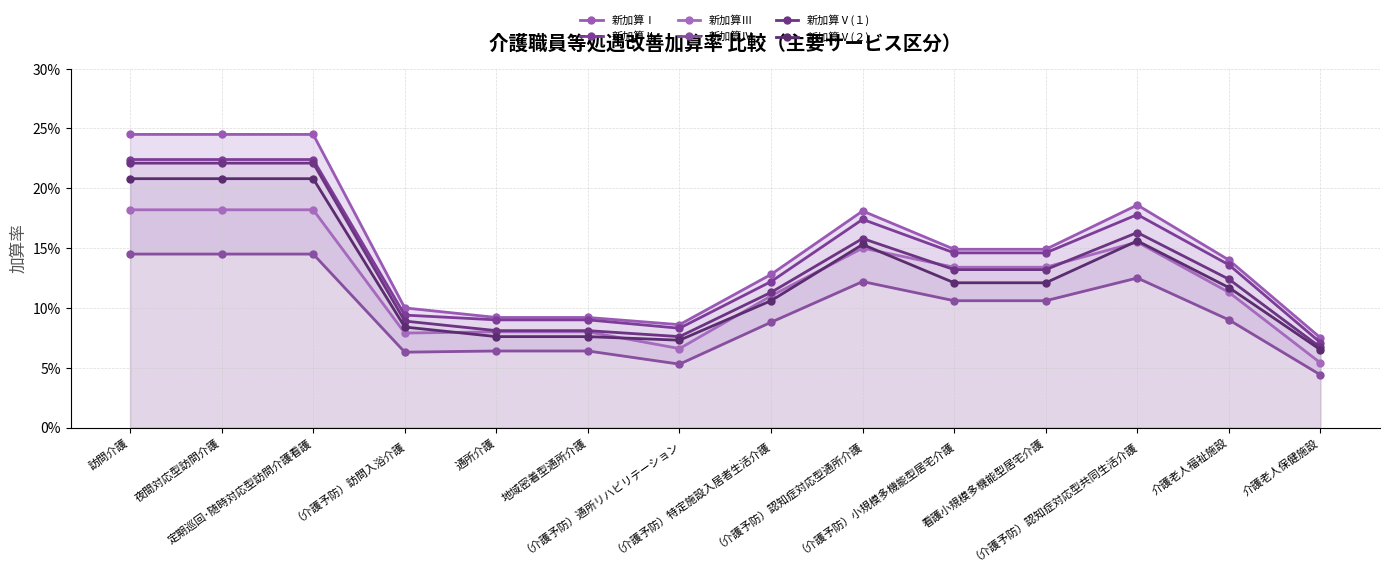

How many data points does each series have?

14